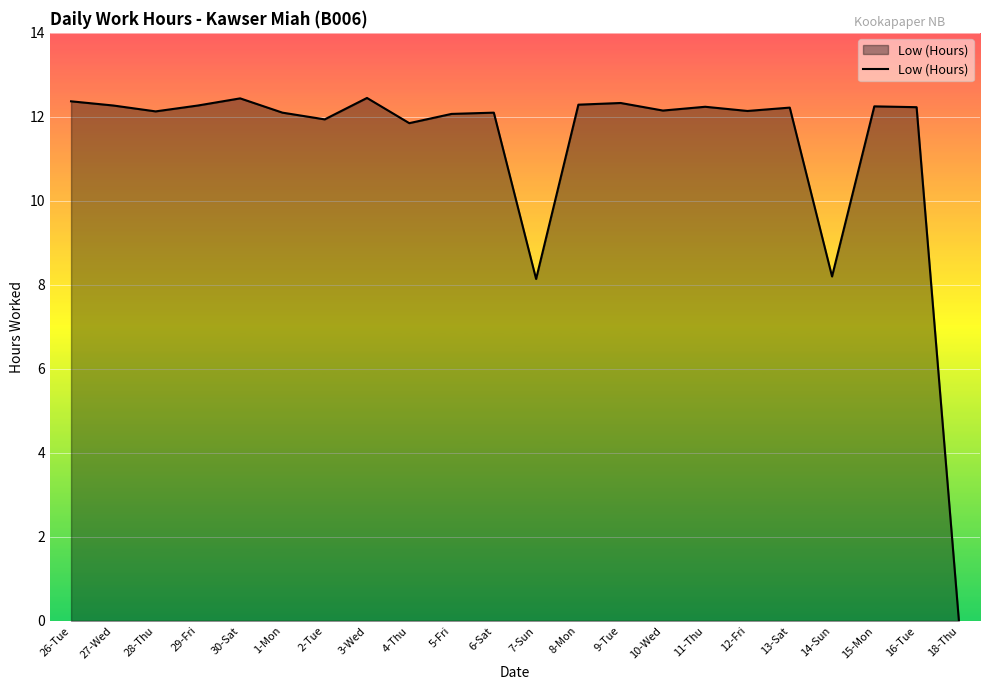

What is the change in value from 3-Wed to 12-Fri?

-0.3